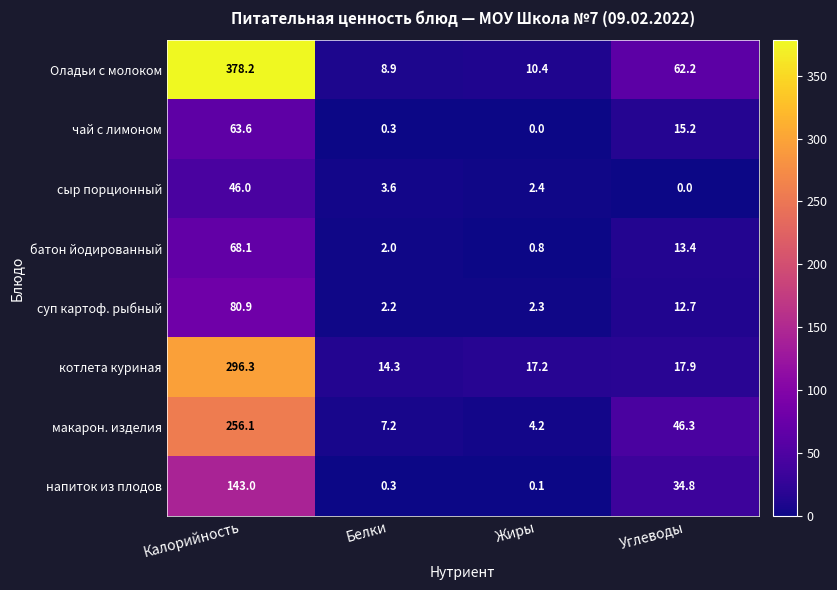

What is the total value across all series at Калорийность?

1332.2